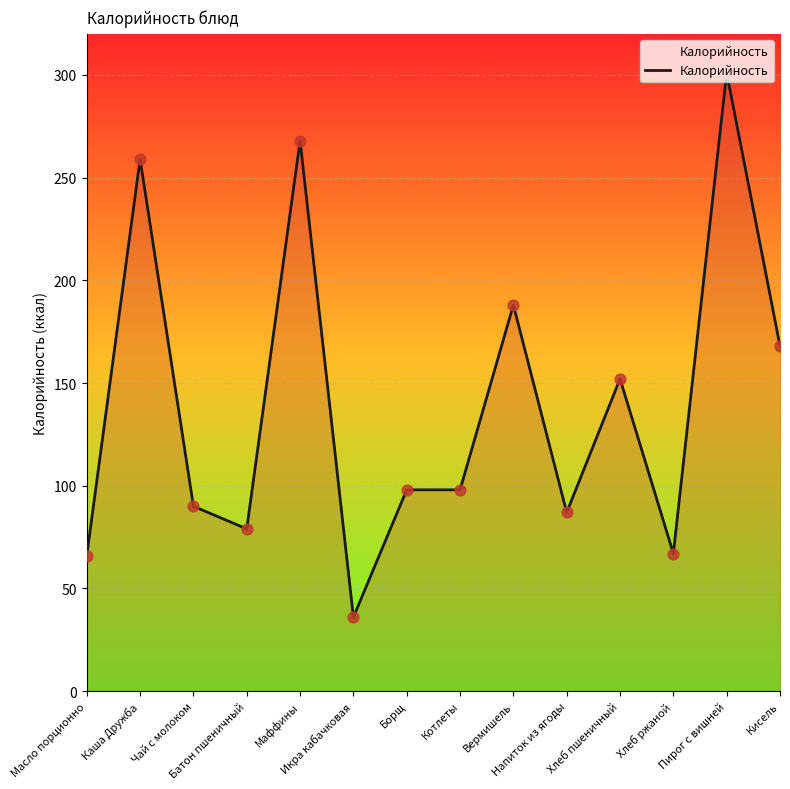

Which has a higher value, Хлеб ржаной or Каша Дружба?

Каша Дружба